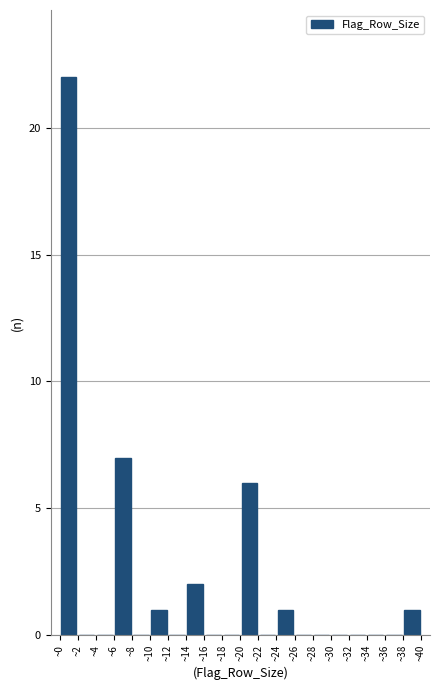

Reading left to right, list every bar in this chart as the range it spans on the x-axis followed by its height. The values are not printed on the chart, so give them approximately, as read against the axis.

0 to 2: 22
2 to 4: 0
4 to 6: 0
6 to 8: 7
8 to 10: 0
10 to 12: 1
12 to 14: 0
14 to 16: 2
16 to 18: 0
18 to 20: 0
20 to 22: 6
22 to 24: 0
24 to 26: 1
26 to 28: 0
28 to 30: 0
30 to 32: 0
32 to 34: 0
34 to 36: 0
36 to 38: 0
38 to 40: 1